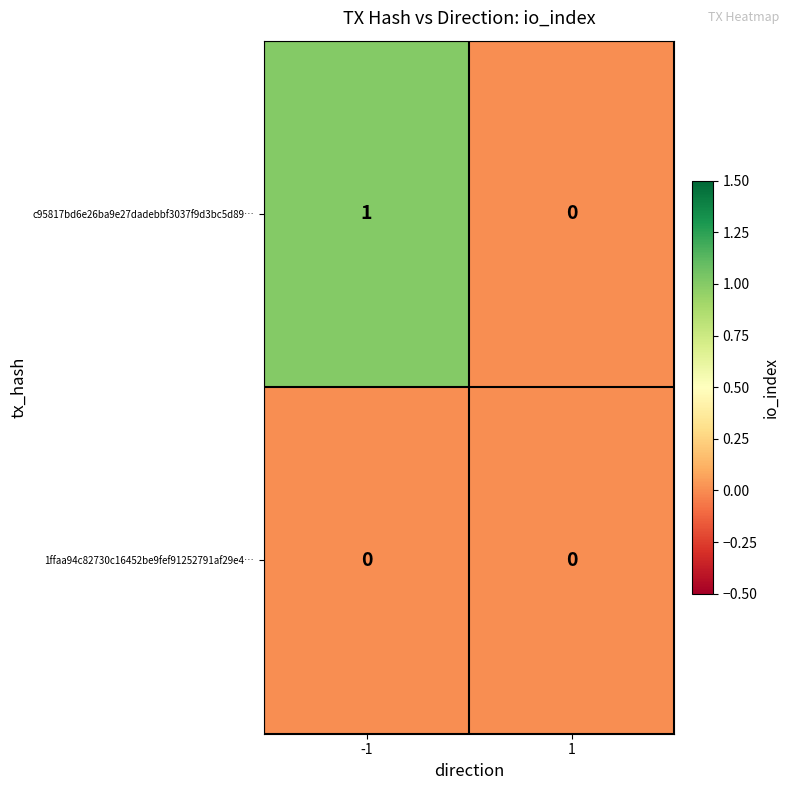

Which series has the largest total across all categories?

c95817bd6e26ba9e27dadebbf3037f9d3bc5d89…